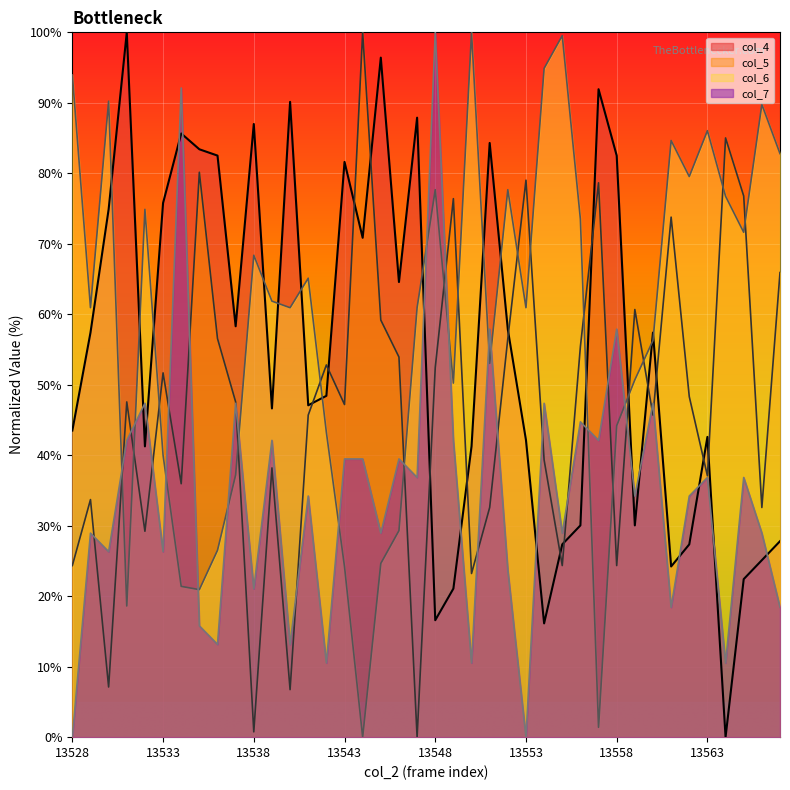

True or false: col_5 and col_4 cross at least once.

True